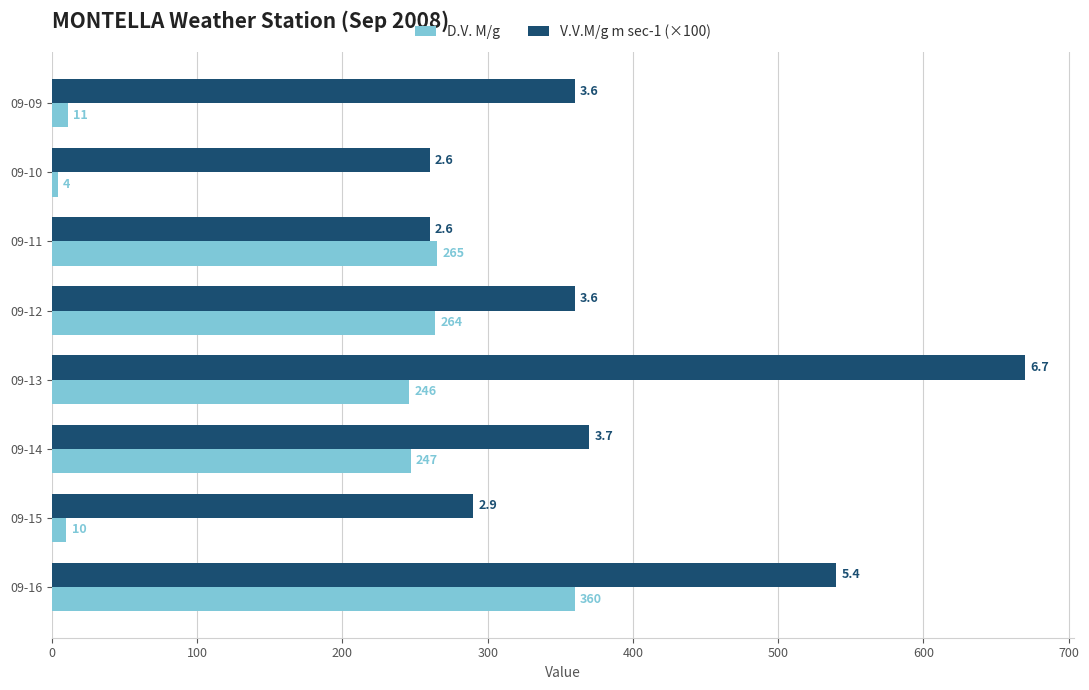

What is the difference between the D.V. M/g values at 09-12 and 09-16?

96